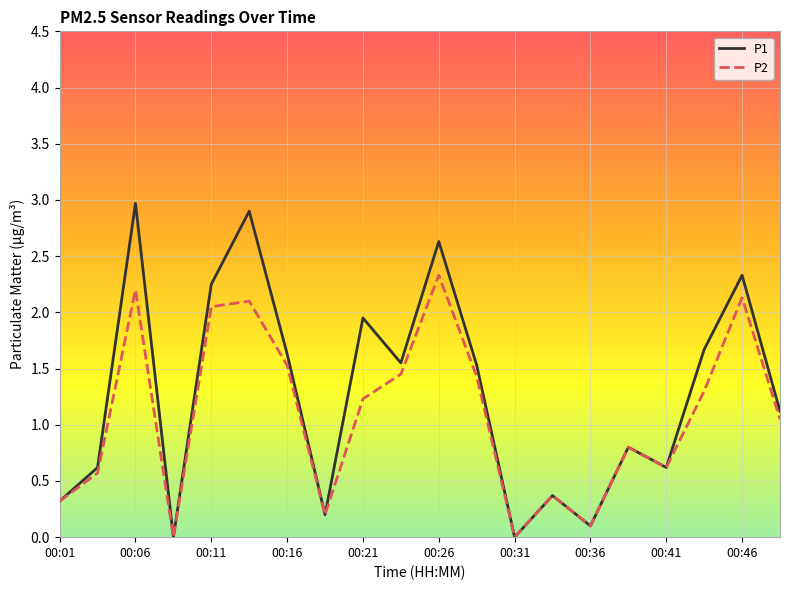

Rank the series by their average value, from highest to lowest.

P1, P2